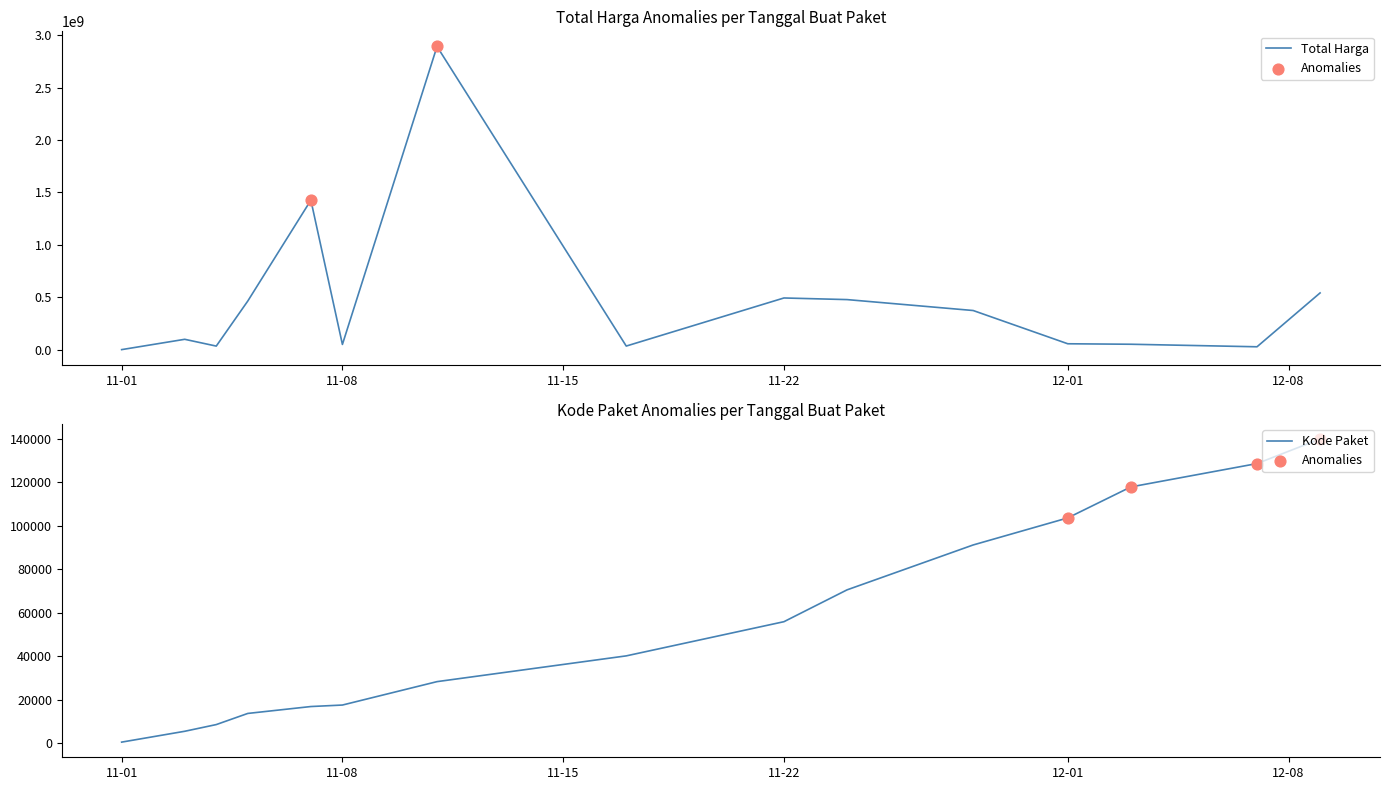

Which series reaches the minimum Y coordinate?

Kode Paket